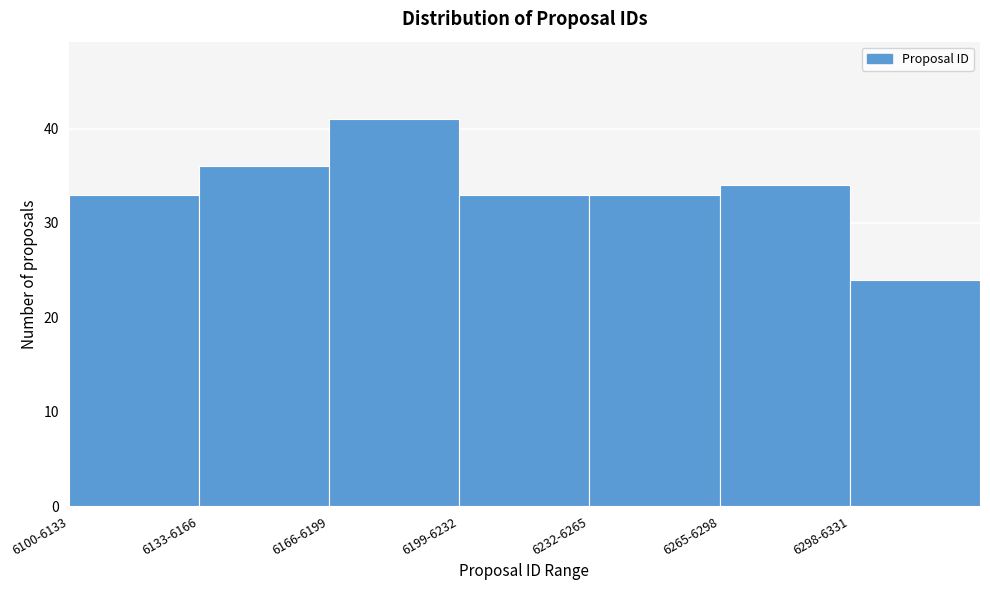

Reading right to left, extract all data points from this chart.

24	34	33	33	41	36	33